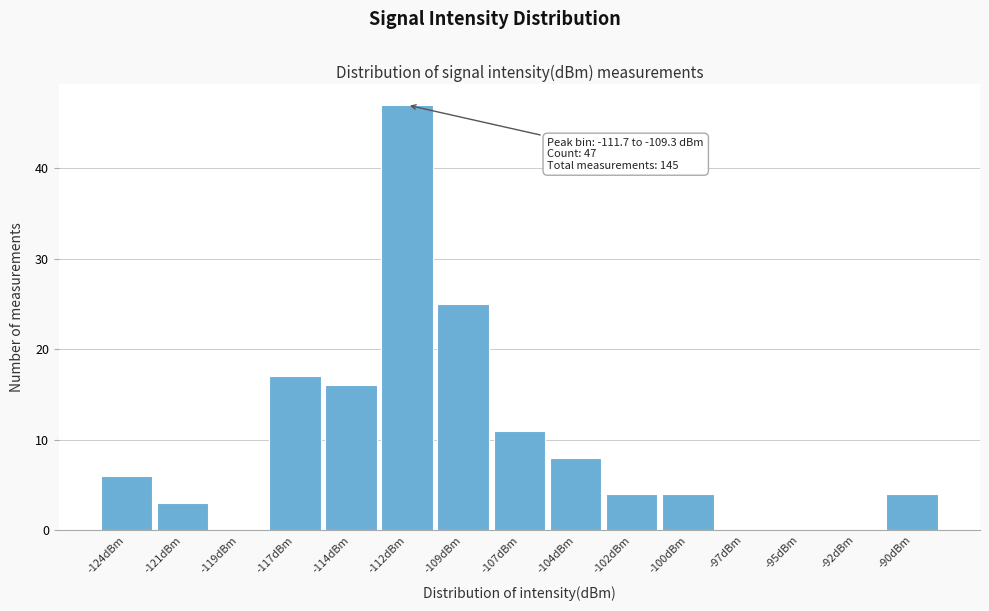

Reading left to right, transcribe all the data shown in this chart.

-124dBm=6	-121dBm=3	-119dBm=0	-117dBm=17	-114dBm=16	-112dBm=47	-109dBm=25	-107dBm=11	-104dBm=8	-102dBm=4	-100dBm=4	-97dBm=0	-95dBm=0	-92dBm=0	-90dBm=4